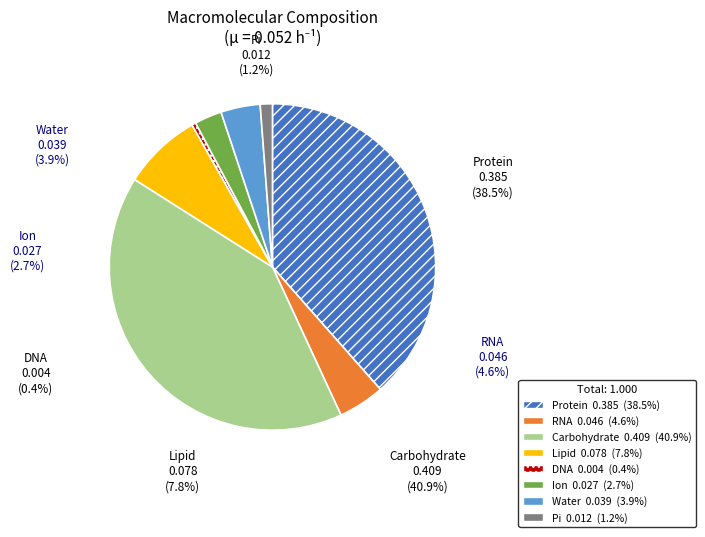

To the nearest percent, what is the average slice percentage?

12%